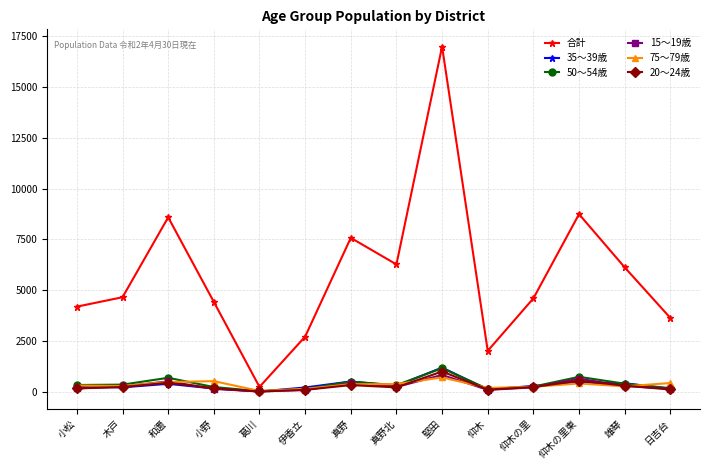

The 50～54歳 series shows 387 at 雄琴. True or false?

True